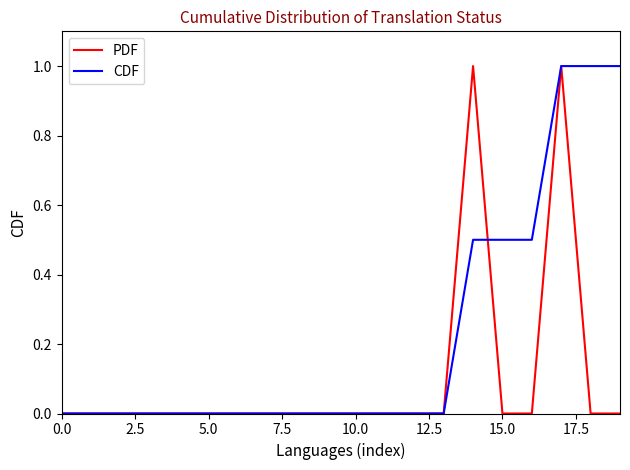

What are all the series names shown in the legend?

PDF, CDF